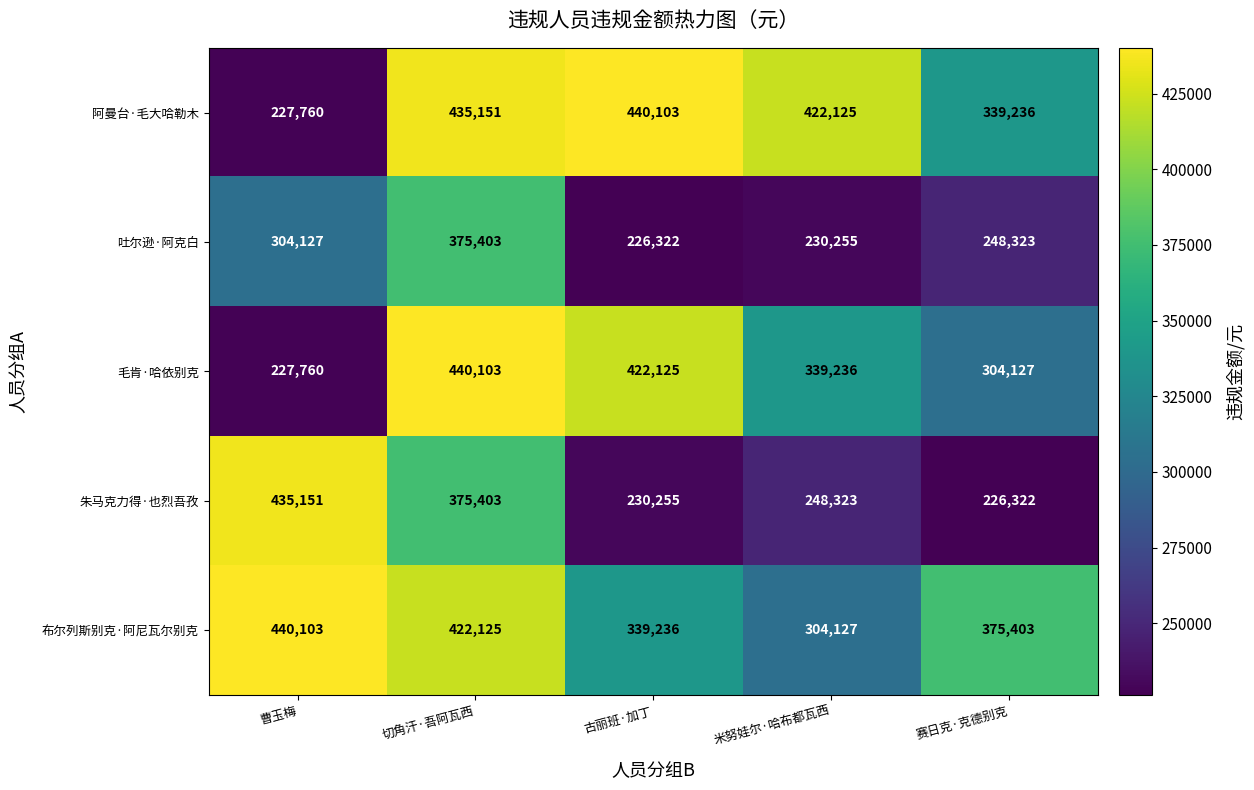

How many distinct data groups are displayed?

5